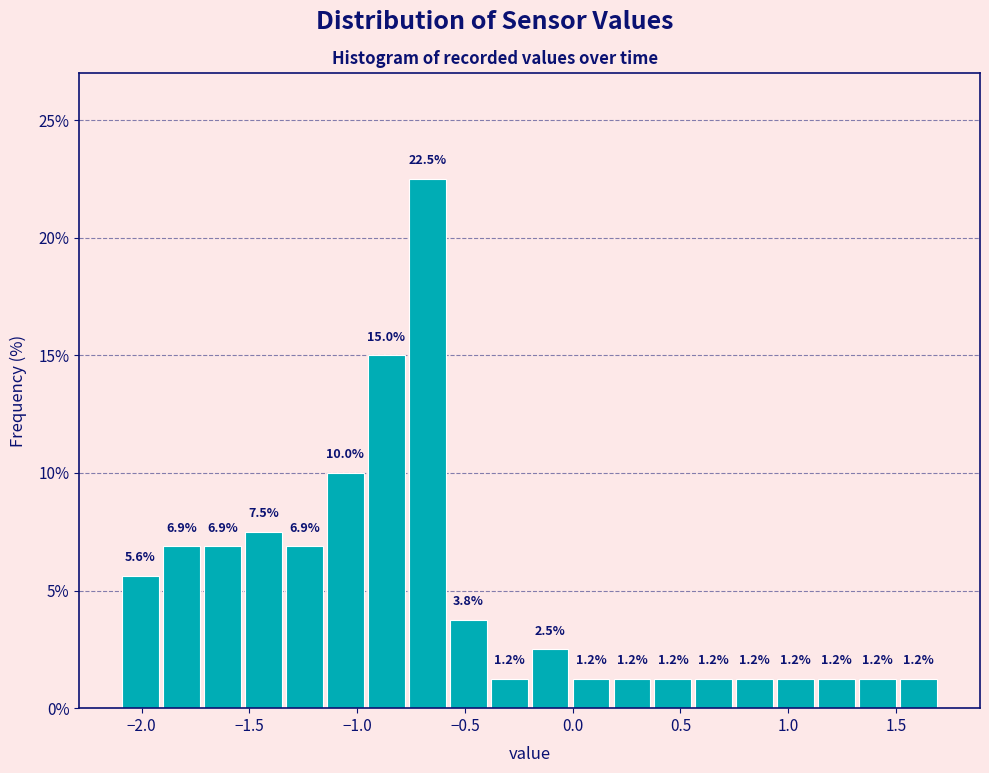

Read against the x-axis, roughly where is the centre of the tallest bar?

-0.65